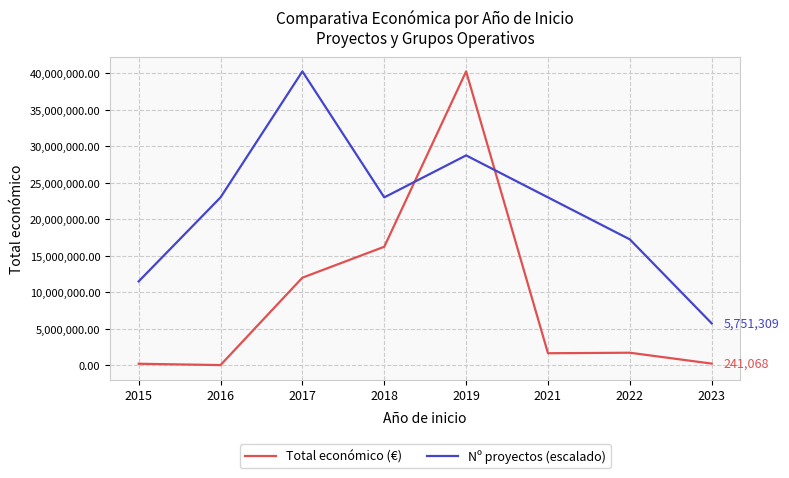

Does the chart have visible grid lines?

Yes